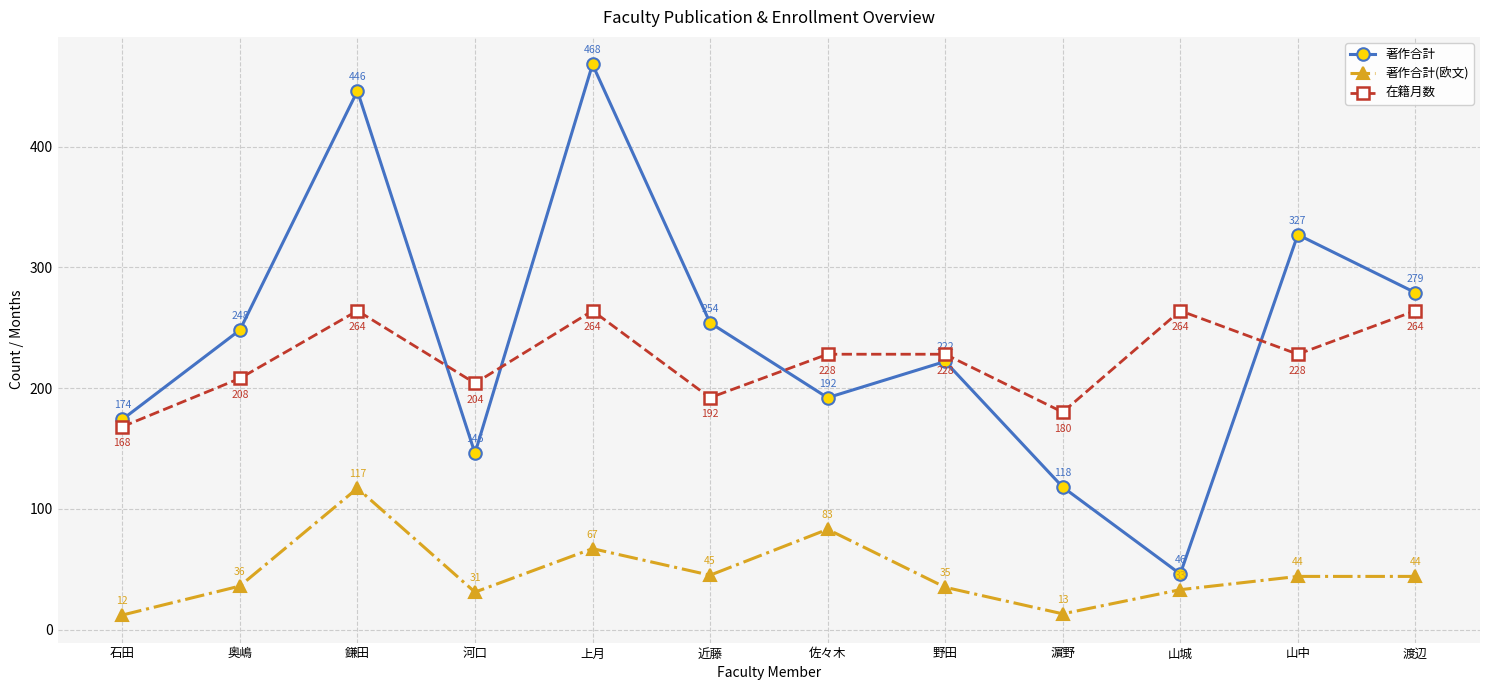

What is the approximate value of 著作合計 at 鎌田, to the nearest 50?

450